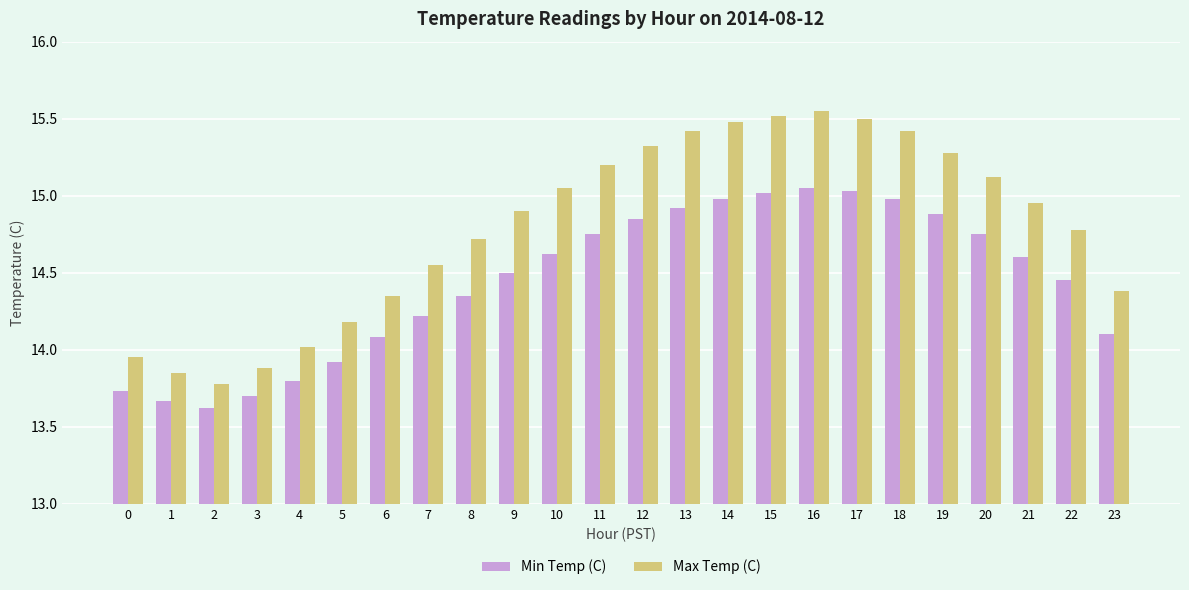

Which label corresponds to the largest value in the chart?

16